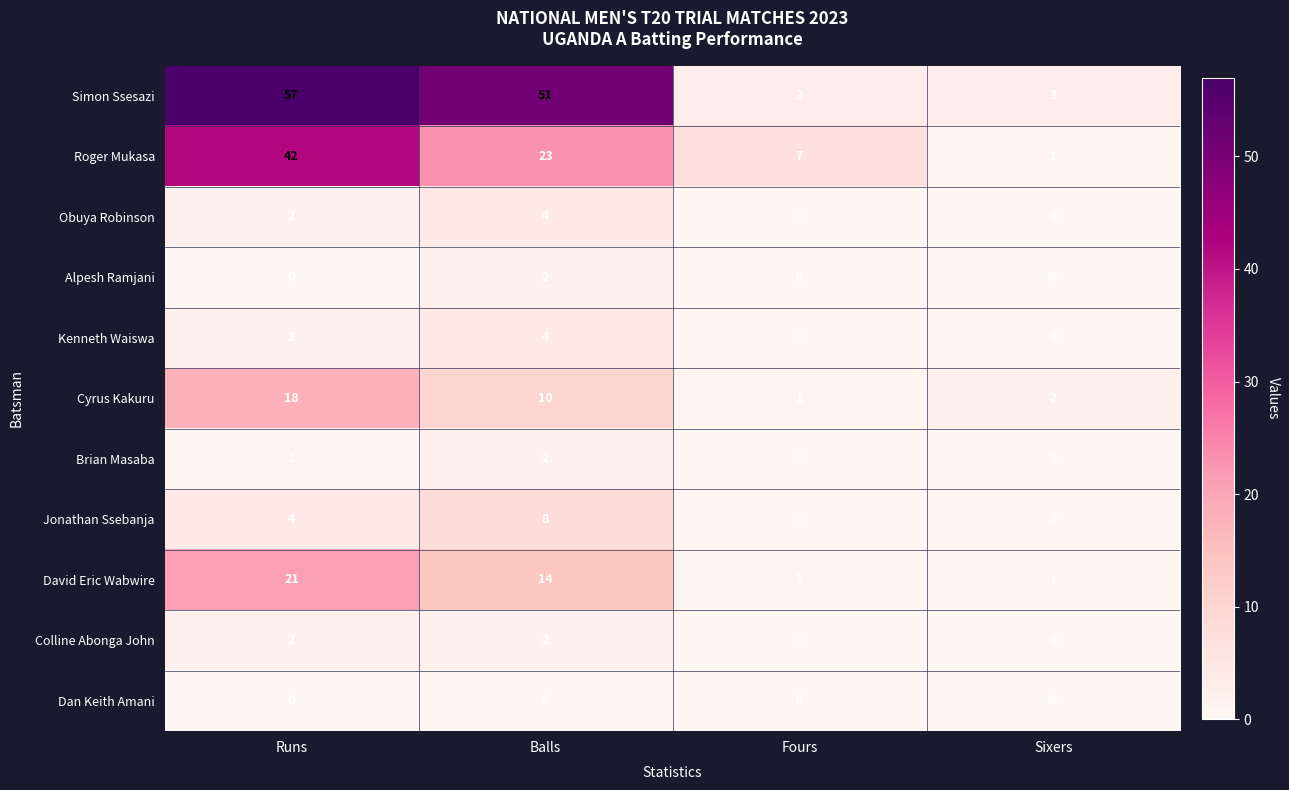

How many categories are shown in the chart?

4